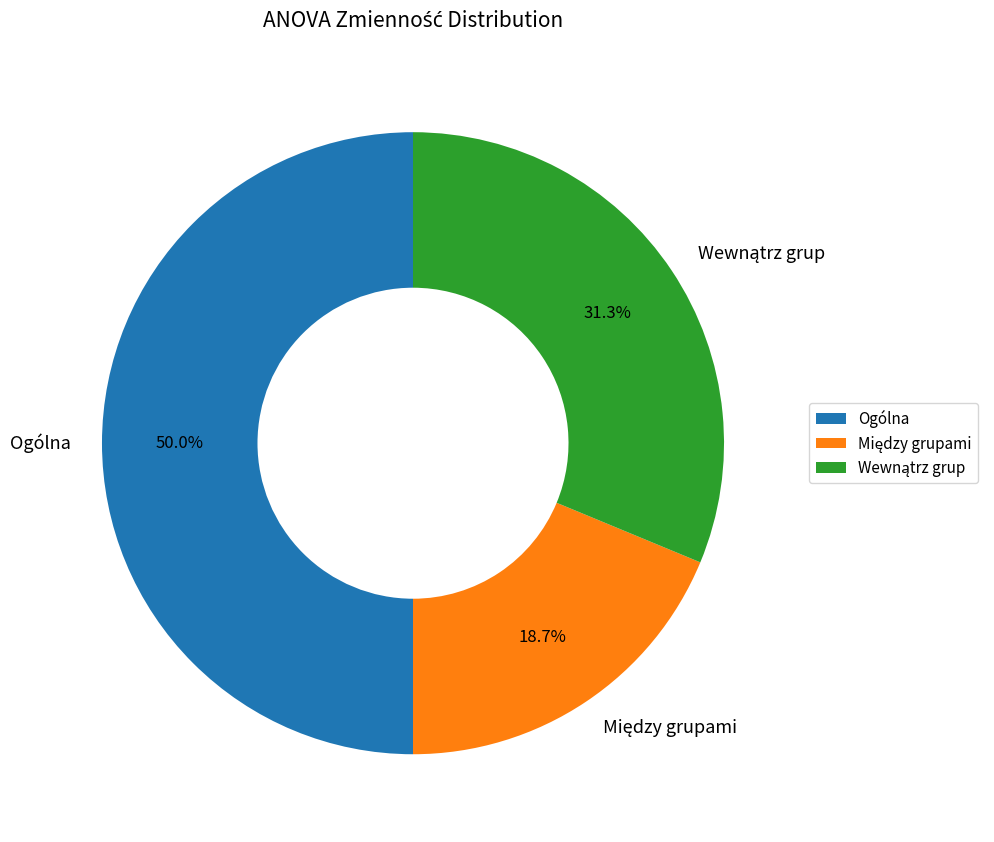

Which slice is the largest?

Ogólna